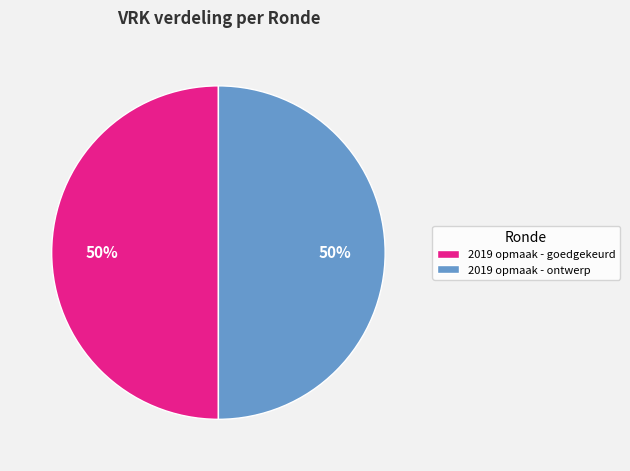

Combined, do 2019 opmaak - goedgekeurd and 2019 opmaak - ontwerp account for over 50%?

Yes